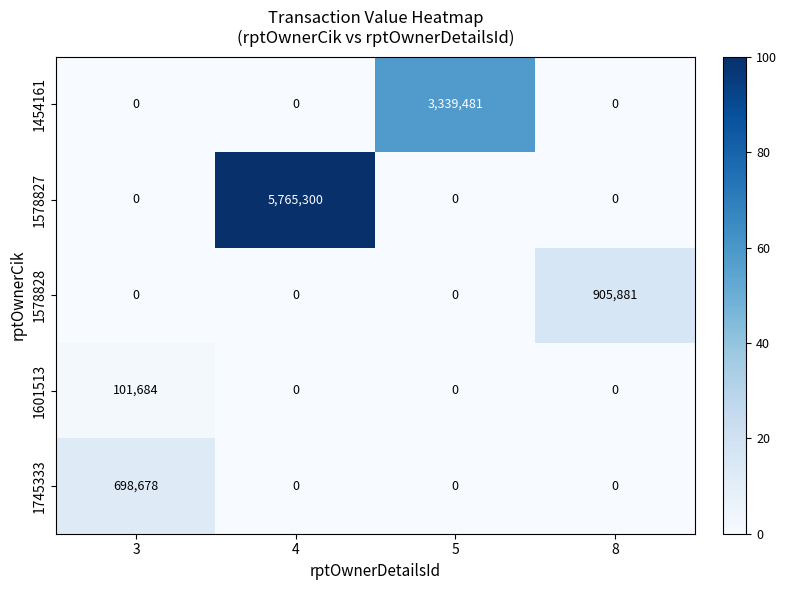

Which label corresponds to the largest value in the chart?

4